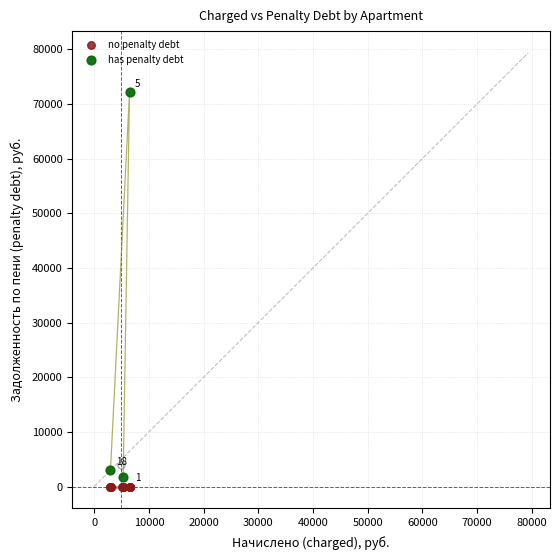

Which series contains the highest Y value?

has penalty debt